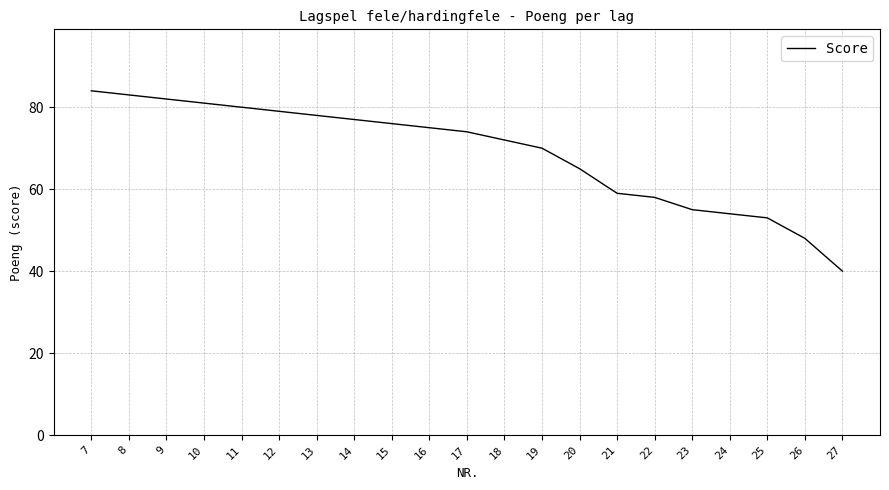

Rank the categories by value from lowest to highest.

27, 26, 25, 24, 23, 22, 21, 20, 19, 18, 17, 16, 15, 14, 13, 12, 11, 10, 9, 8, 7